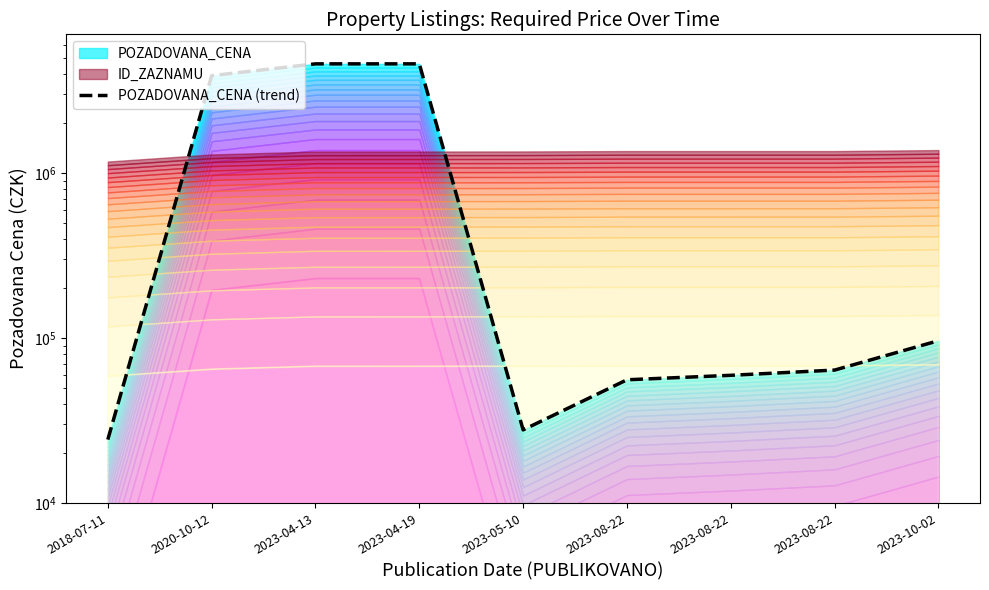

What value does the data have at 2018-07-11, to the nearest 10?

24200